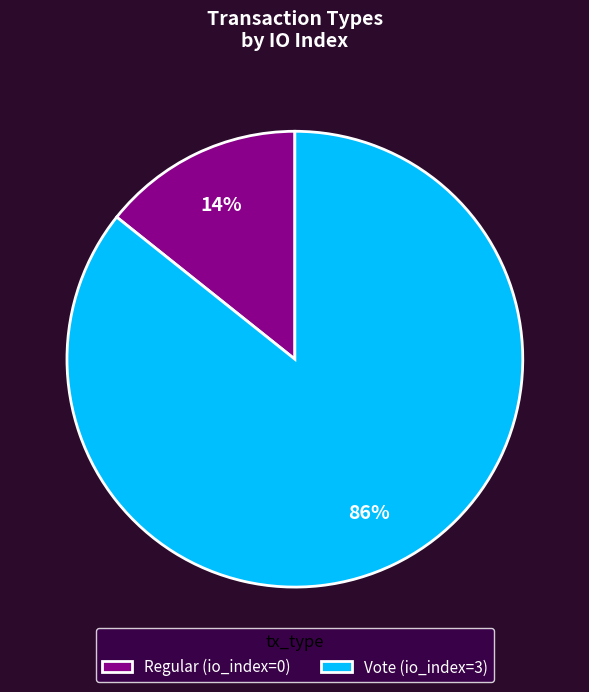

Rank the categories by value from lowest to highest.

Regular, Vote